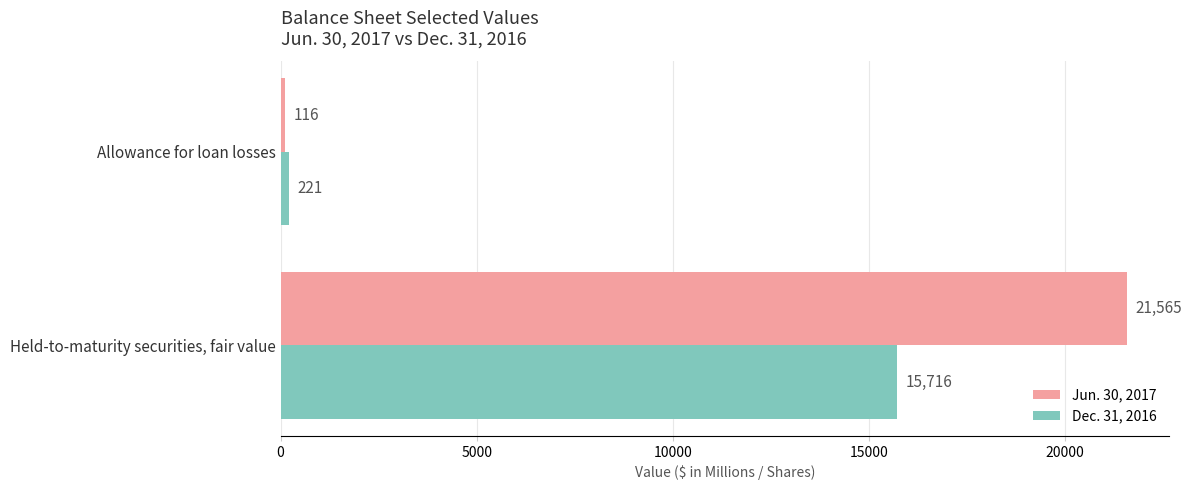

Rank the categories by Jun. 30, 2017 value from highest to lowest.

Held-to-maturity securities, fair value, Allowance for loan losses